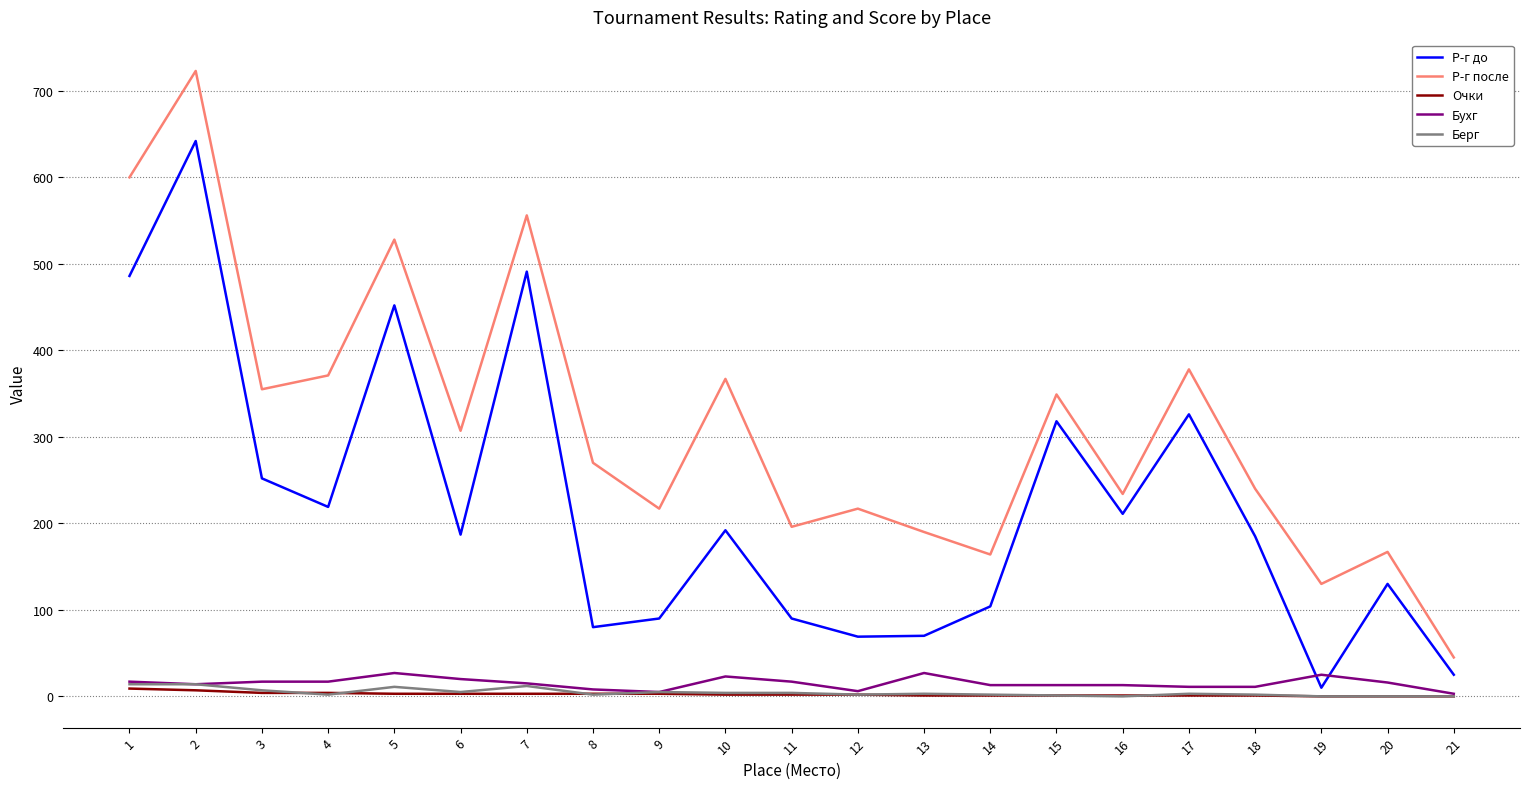

At which category is the sum across all series the highest?

2